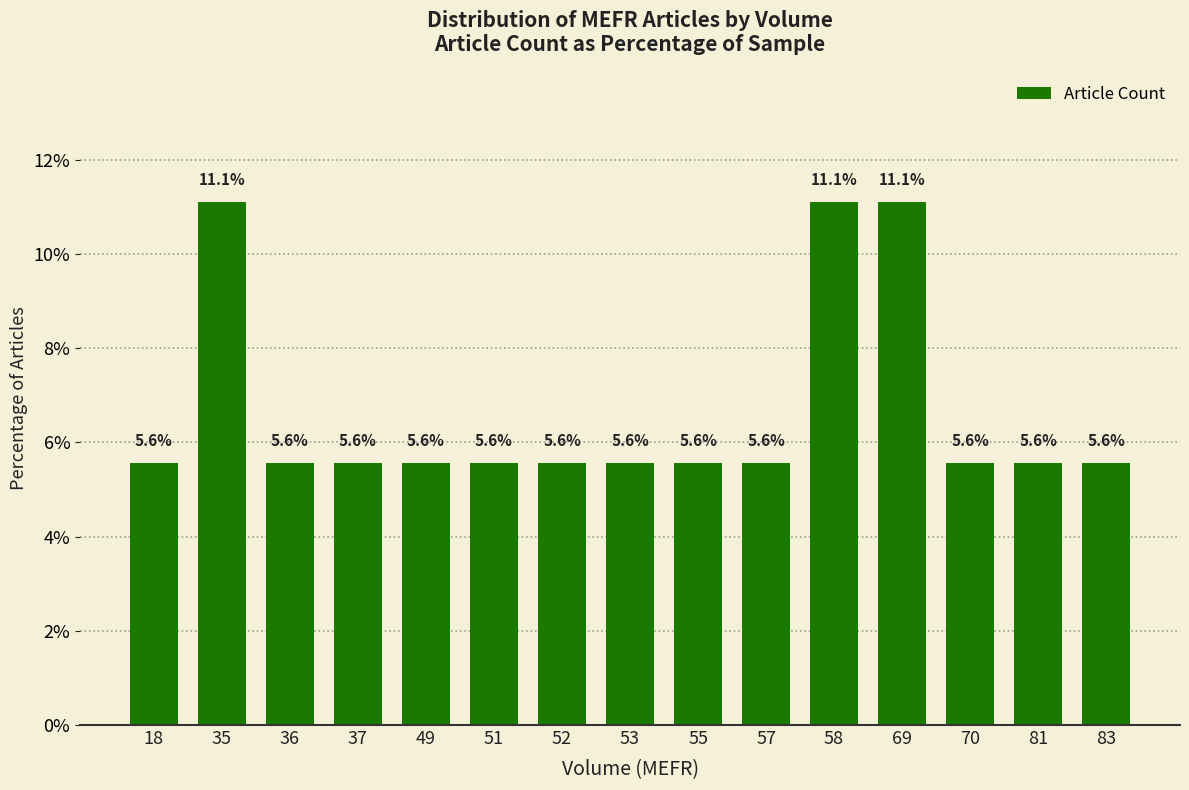

What value does the data have at 58?

11.1